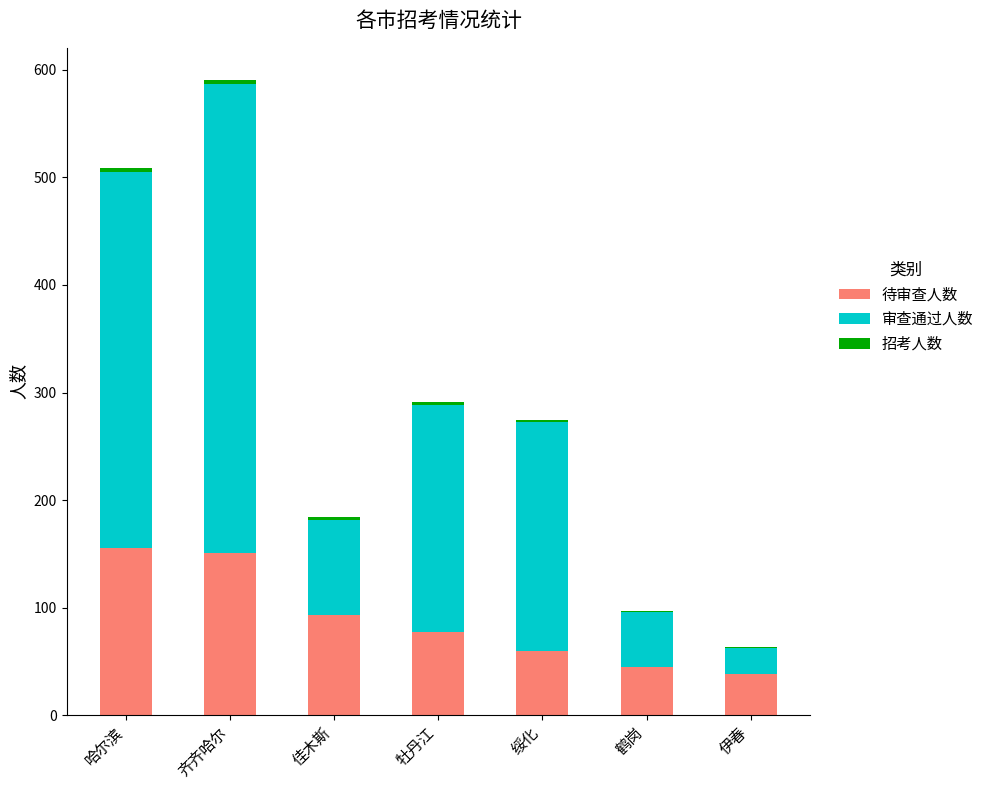

Is it true that 待审查人数 equals 77 at 牡丹江?

True